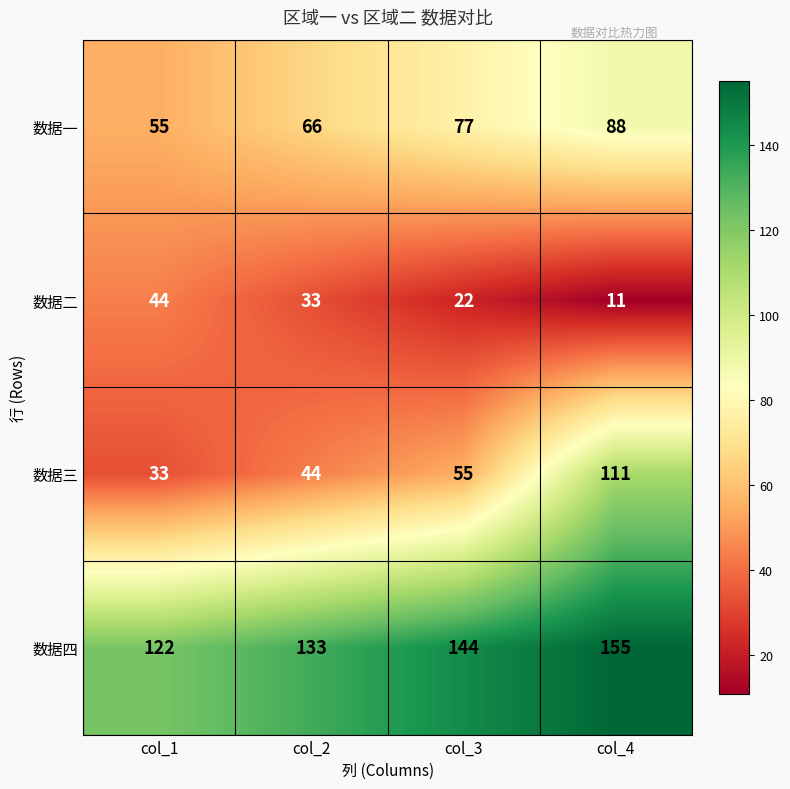

Which category has the highest value in the 数据三 series?

col_4